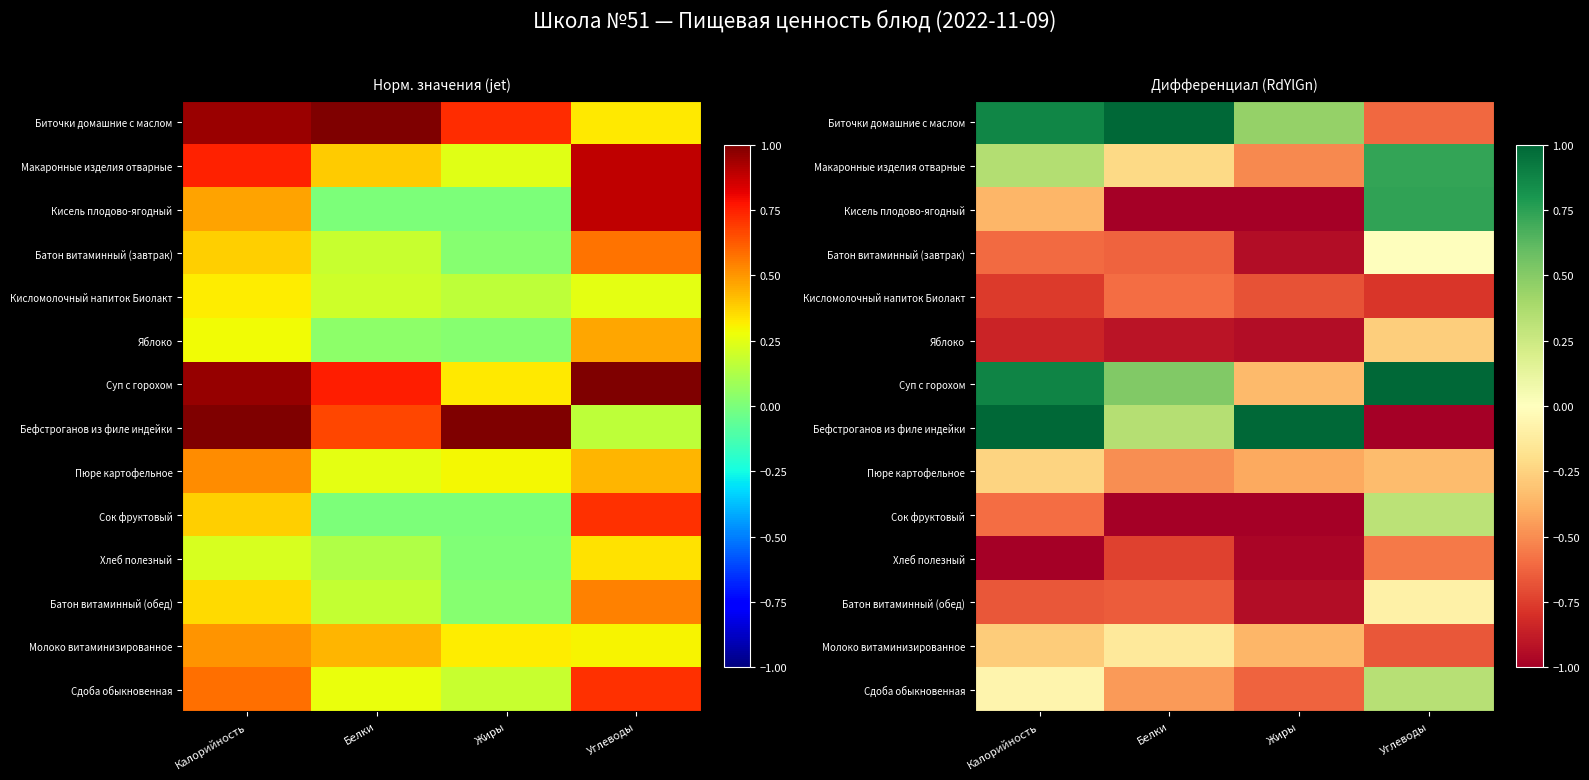

What is the highest value of the Кисломолочный напиток Биолакт series?

-0.6